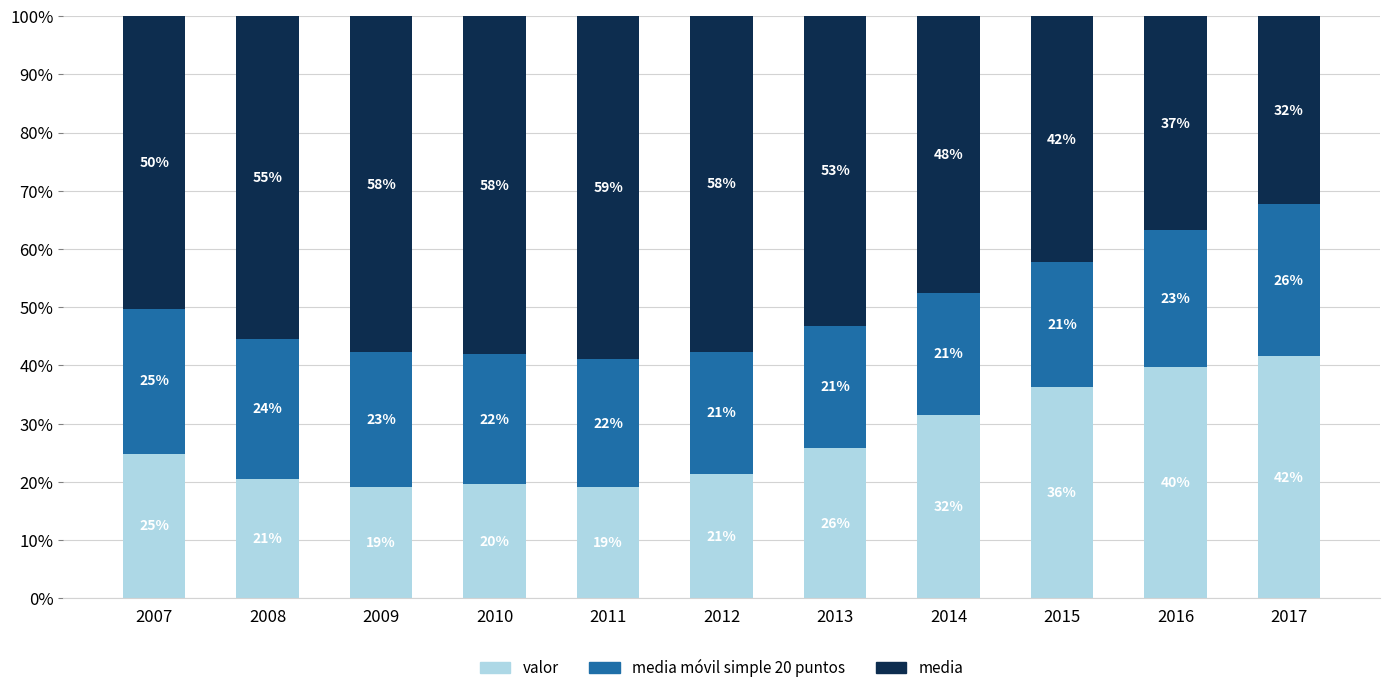

Does the chart contain stacked bars?

Yes